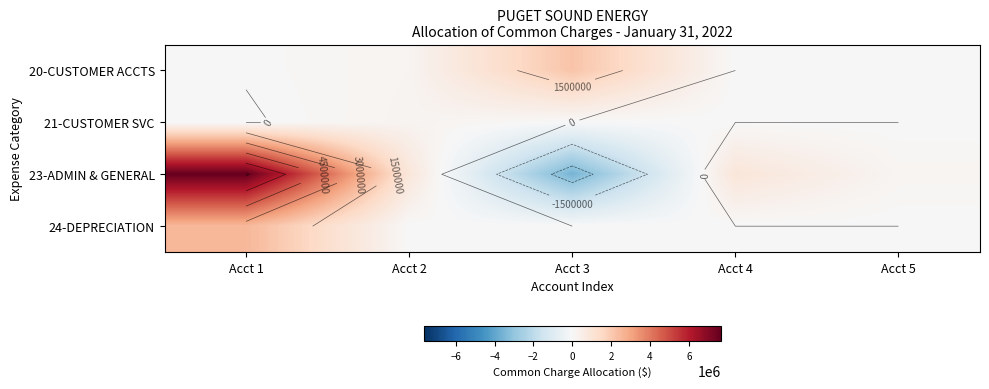

At how many categories does at least one series exceed -2973168?

5